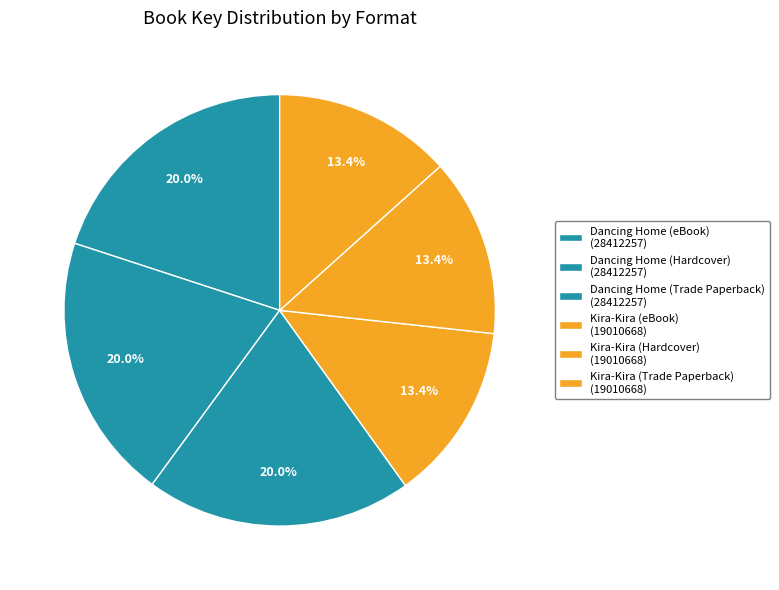

To the nearest percent, what percentage of the pie is Dancing Home (Trade Paperback)?

20%